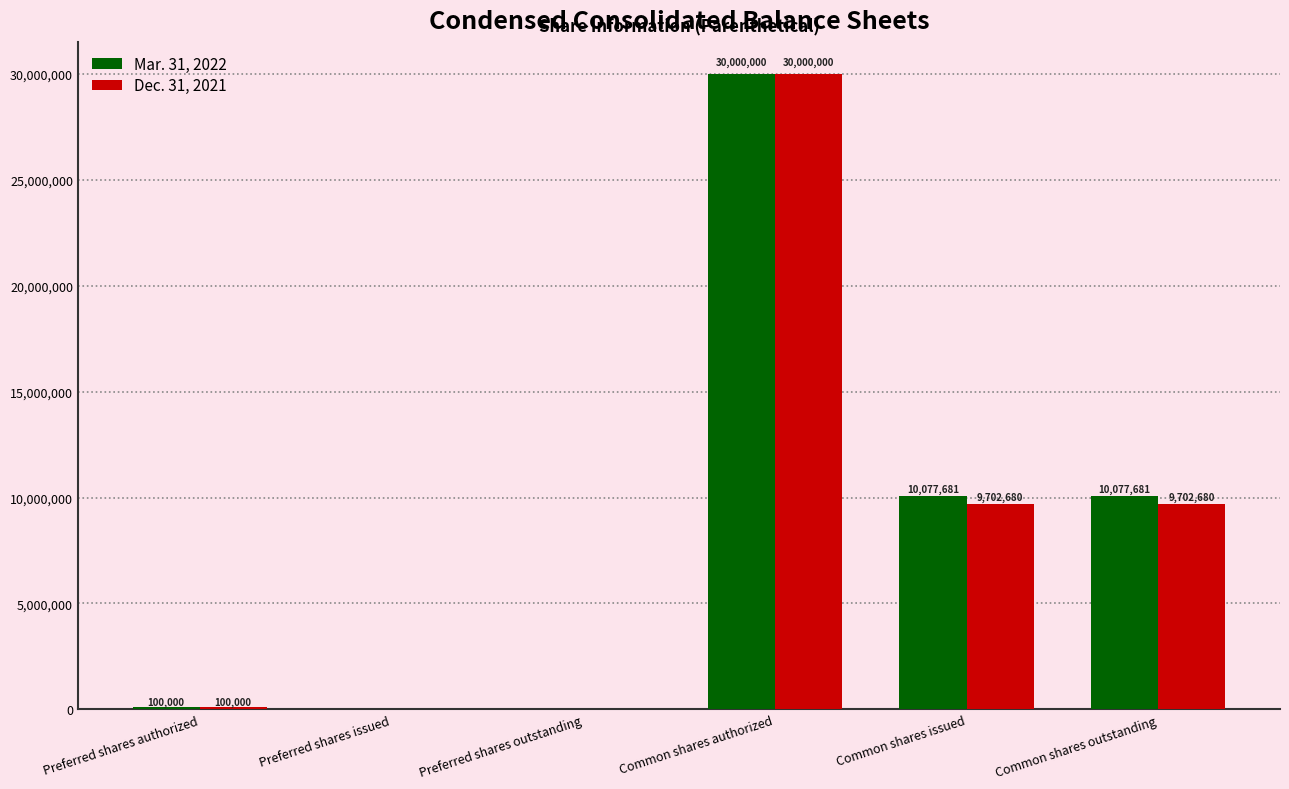

Which category has the highest value across all series?

Common shares authorized